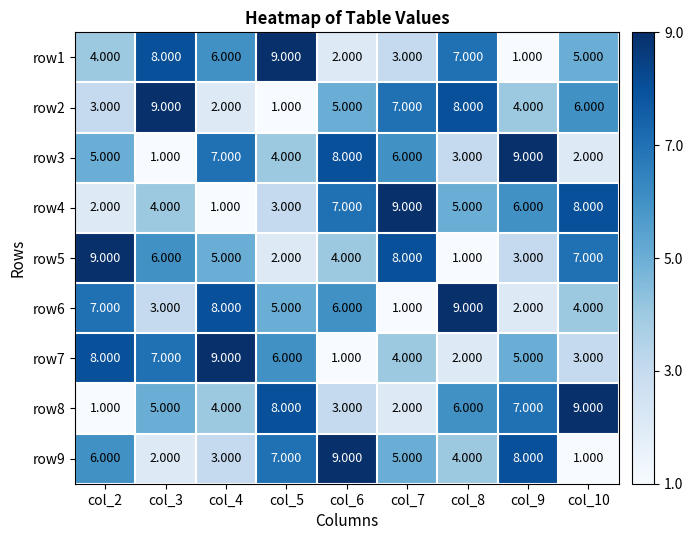

Is the value of row8 at col_10 greater than the value of row7 at col_10?

Yes